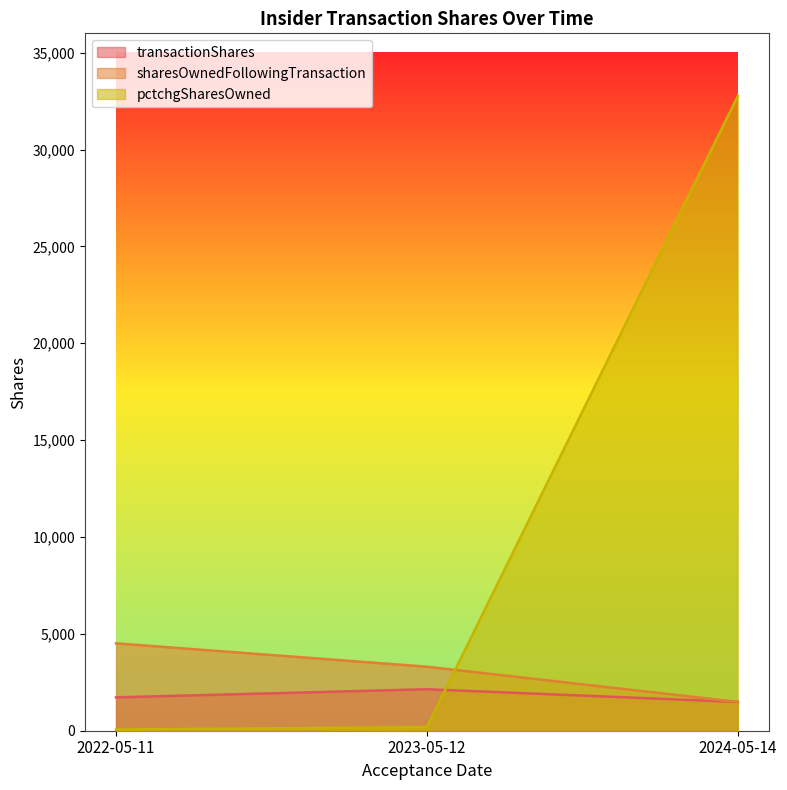

True or false: transactionShares has a value of 1722 at 2022-05-11.

True